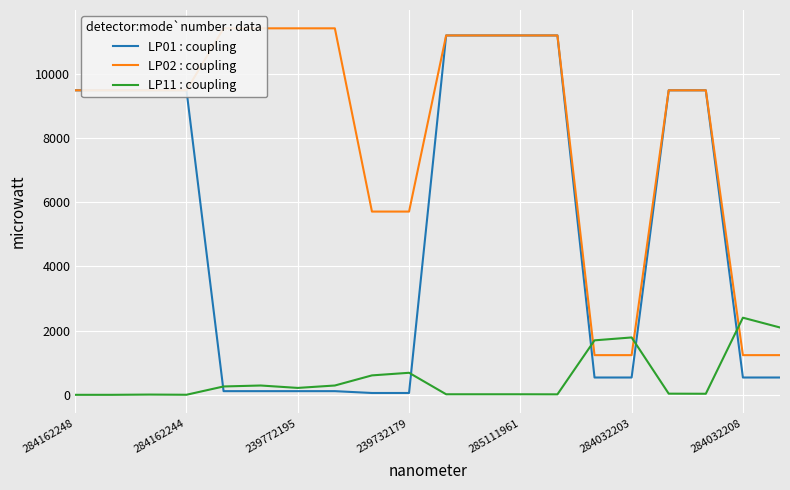

Is this an area chart (filled region under the line)?

No